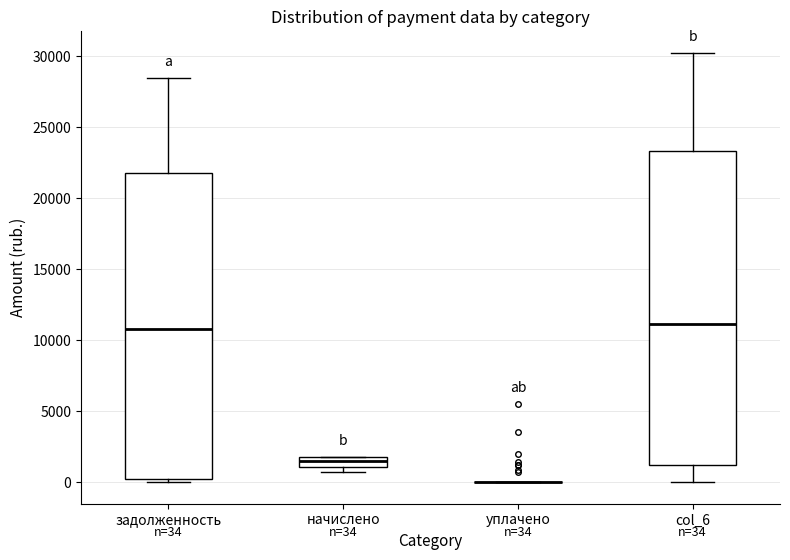

Which box is the tallest, from its lower edge to its upper edge?

col_6